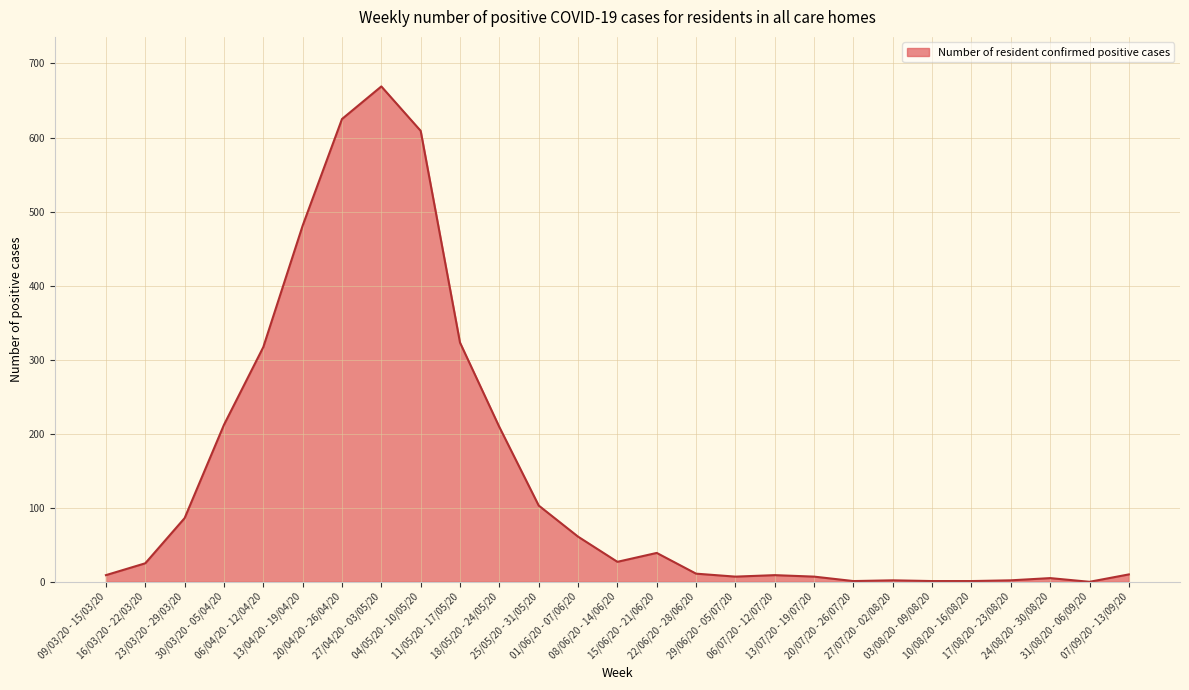

What is the difference between the maximum and minimum values?

669